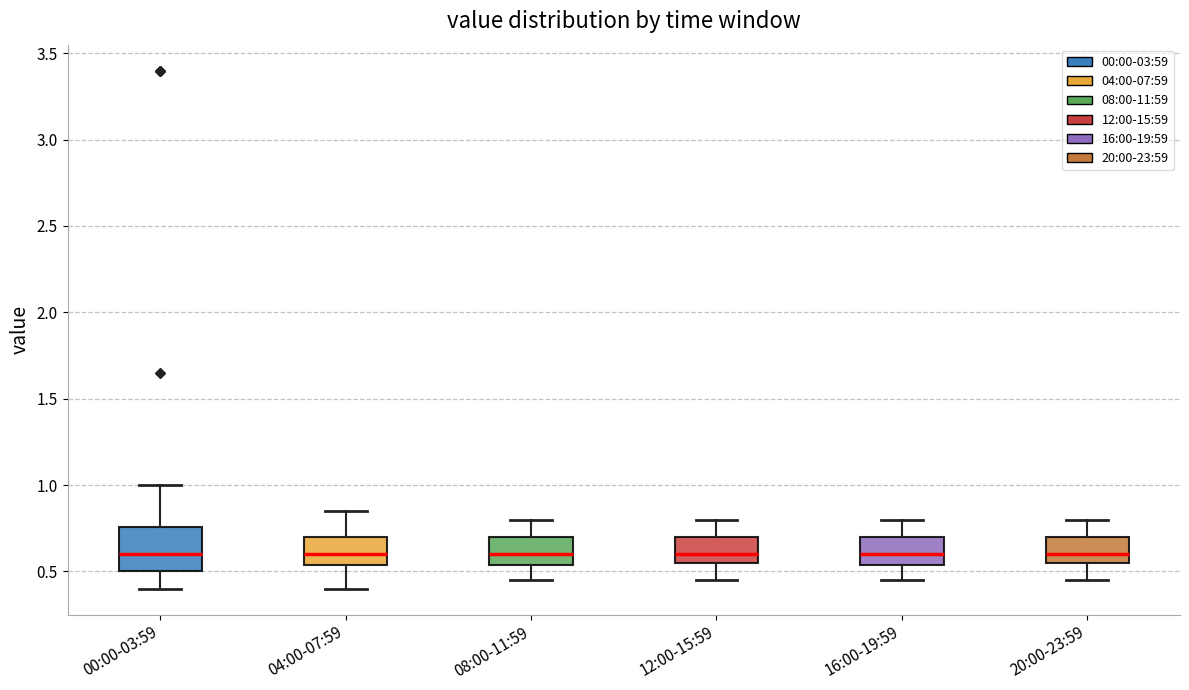

Reading left to right, transcribe this box plot: for each box, give where its median line is, the range the box spans, and where its two whiskers end, as read against the y-axis. The values are not printed on the chart, so give them approximately, as read against the axis.

00:00-03:59: median 0.60, box 0.50 to 0.75, whiskers 0.40 to 1.00
04:00-07:59: median 0.60, box 0.55 to 0.70, whiskers 0.40 to 0.85
08:00-11:59: median 0.60, box 0.55 to 0.70, whiskers 0.45 to 0.80
12:00-15:59: median 0.60, box 0.55 to 0.70, whiskers 0.45 to 0.80
16:00-19:59: median 0.60, box 0.55 to 0.70, whiskers 0.45 to 0.80
20:00-23:59: median 0.60, box 0.55 to 0.70, whiskers 0.45 to 0.80